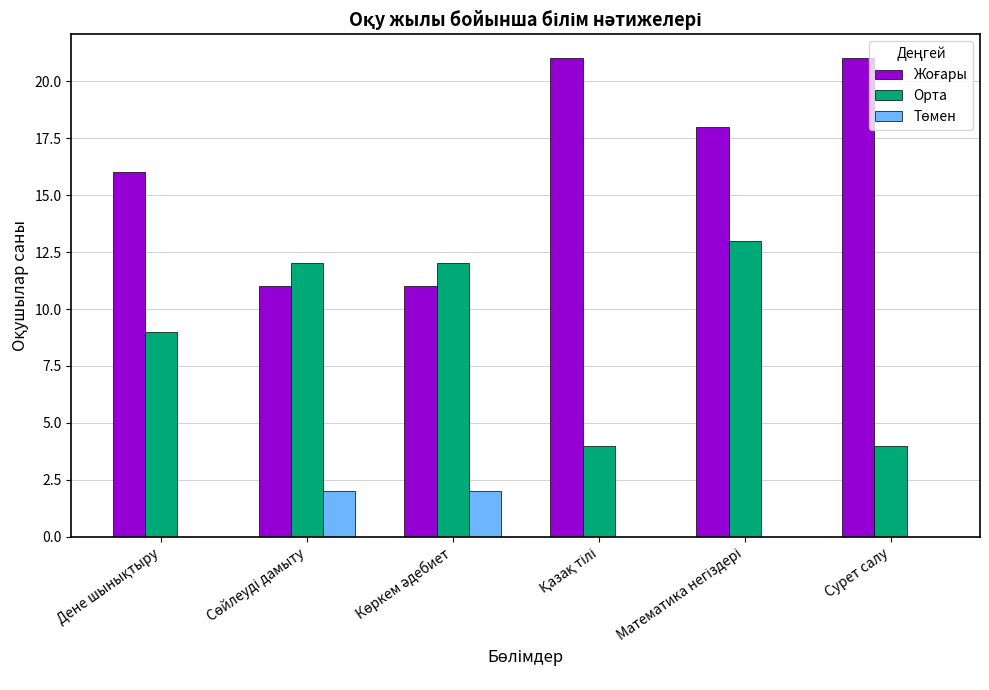

What is the sum of all Орта values?

54